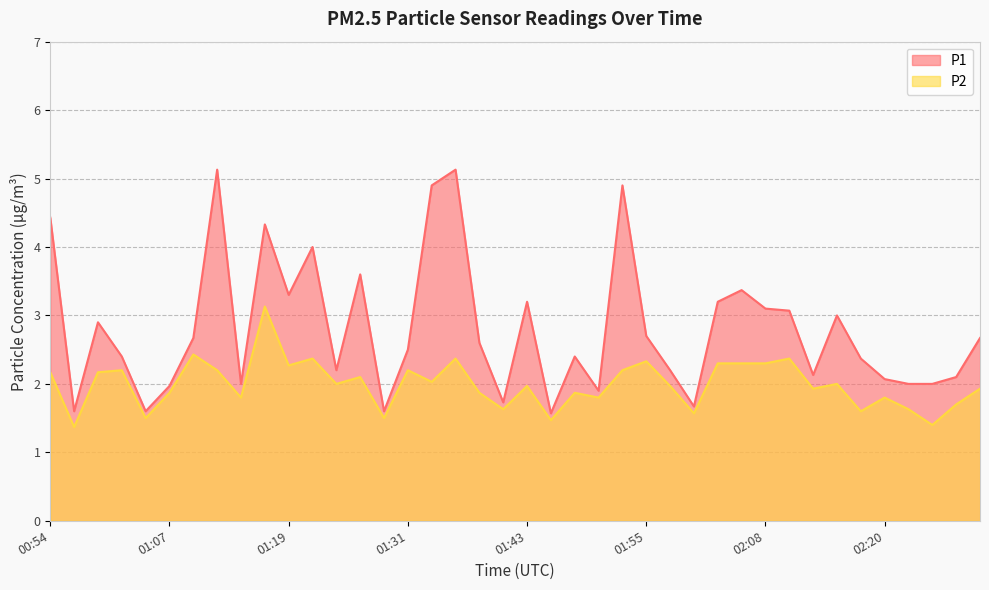

List the labels in order of P1 value, largest first.

01:11, 01:36, 01:33, 01:53, 00:54, 01:16, 01:21, 01:26, 02:05, 01:19, 01:43, 02:03, 02:08, 02:10, 02:15, 00:59, 01:55, 01:09, 02:30, 01:38, 01:31, 01:02, 01:48, 02:18, 01:24, 01:58, 02:13, 02:27, 02:20, 01:14, 02:23, 02:25, 01:07, 01:51, 01:41, 02:00, 00:57, 01:04, 01:29, 01:46